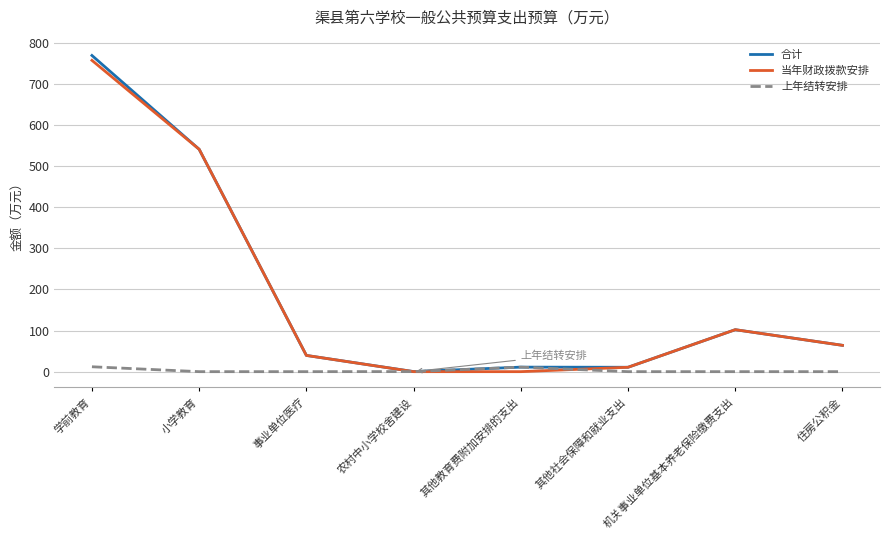

The 当年财政拨款安排 series shows 64.0 at 住房公积金. True or false?

True